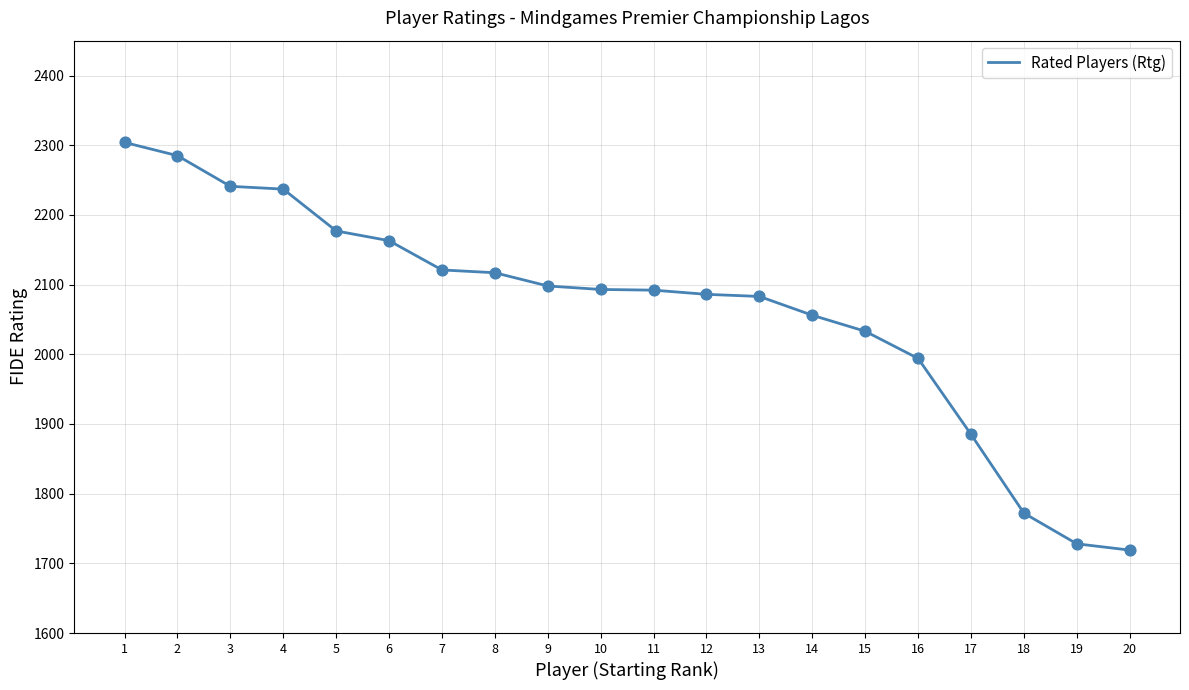

What is the ratio of the value at 8 to the value at 5?

1.0